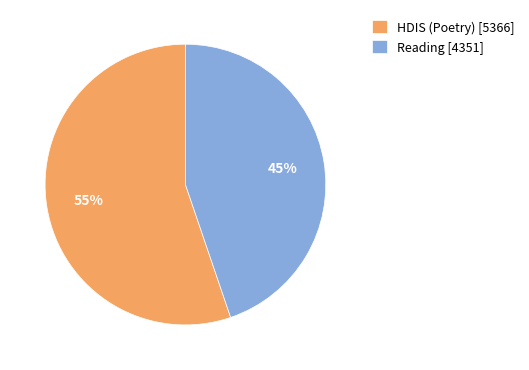

To the nearest percent, what percentage of the pie is HDIS (Poetry)?

55%